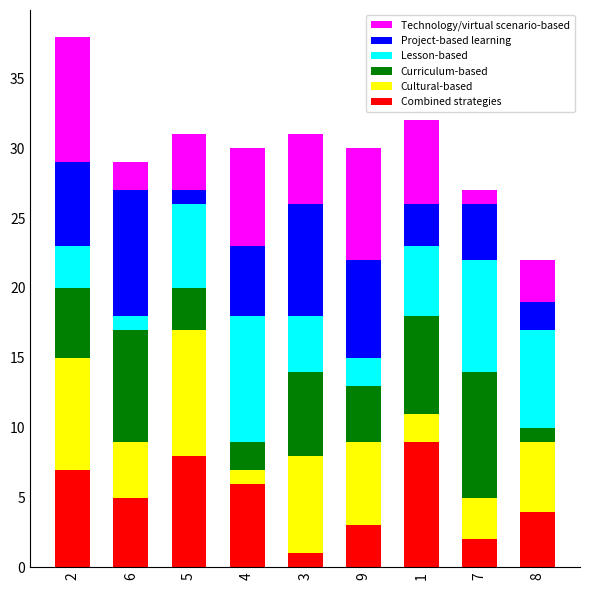

How many categories are shown in the chart?

9